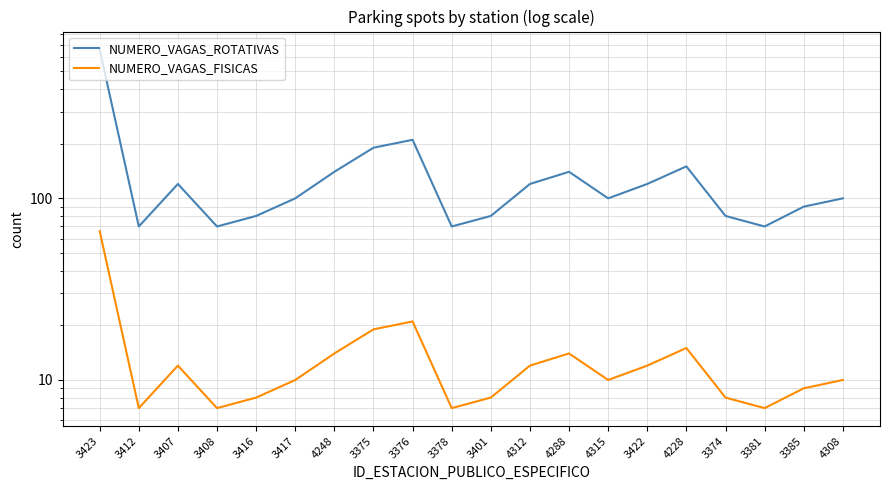

What is the difference between the second highest and minimum values in the NUMERO_VAGAS_ROTATIVAS series?

140